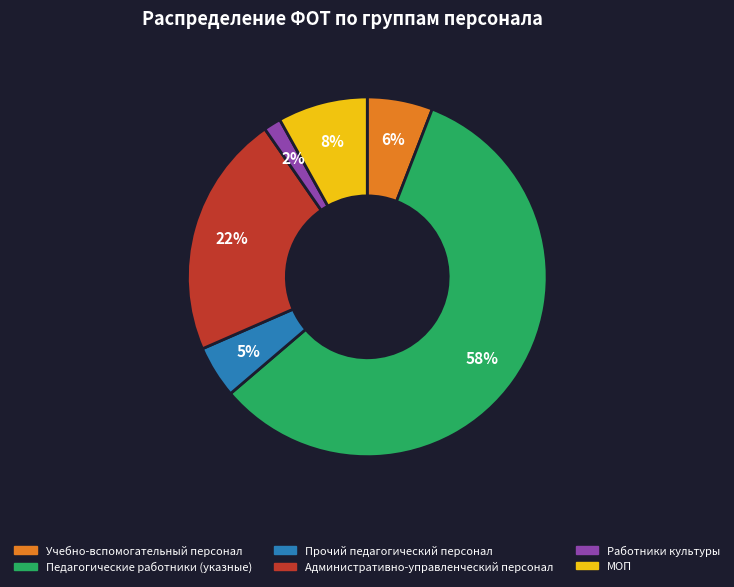

Is it true that Работники культуры is 2% of the pie?

True